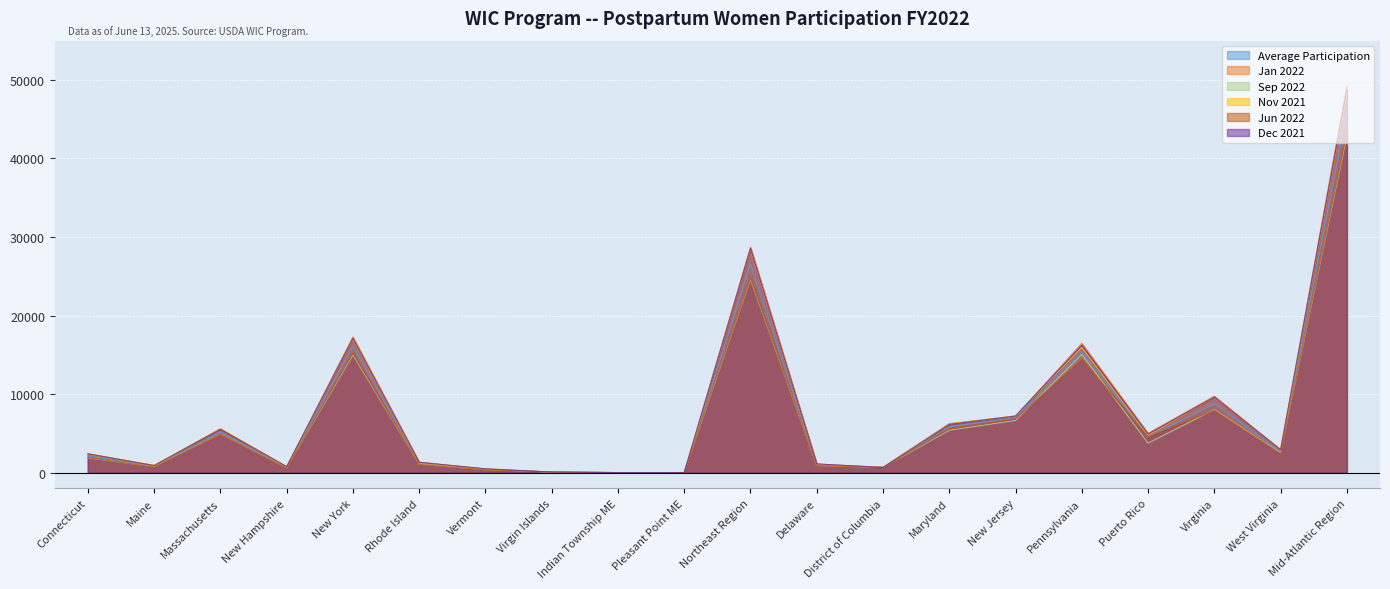

Reading left to right, list all the values displayed in this chart.

Average Participation: 2124.0	813.2	5205.2	659.2	16077.5	1168.0	409.5	70.4	1.2	1.4	26529.5	970.7	663.6	5836.2	7011.9	15351.6	4555.8	8752.2	2662.4	45804.4
Jan 2022: 2409.0	907.0	5524.0	724.0	17281.0	1328.0	469.0	69.0	1.0	0.0	28712.0	1076.0	691.0	6238.0	7207.0	16460.0	4998.0	9726.0	2896.0	49292.0
Sep 2022: 1879.0	744.0	4902.0	606.0	14982.0	1064.0	372.0	70.0	1.0	2.0	24622.0	896.0	641.0	5395.0	6645.0	15056.0	3749.0	8025.0	2496.0	42903.0
Nov 2021: 2341.0	929.0	5618.0	741.0	17022.0	1248.0	470.0	68.0	3.0	0.0	28440.0	1061.0	632.0	6183.0	7222.0	15972.0	4748.0	9613.0	2924.0	48355.0
Jun 2022: 1912.0	714.0	4871.0	588.0	15218.0	1038.0	344.0	79.0	1.0	4.0	24769.0	904.0	650.0	5571.0	6835.0	14424.0	4575.0	7927.0	2404.0	43290.0
Dec 2021: 2387.0	896.0	5526.0	760.0	17103.0	1308.0	483.0	70.0	1.0	0.0	28534.0	1108.0	643.0	6142.0	7202.0	16224.0	4902.0	9628.0	2913.0	48762.0